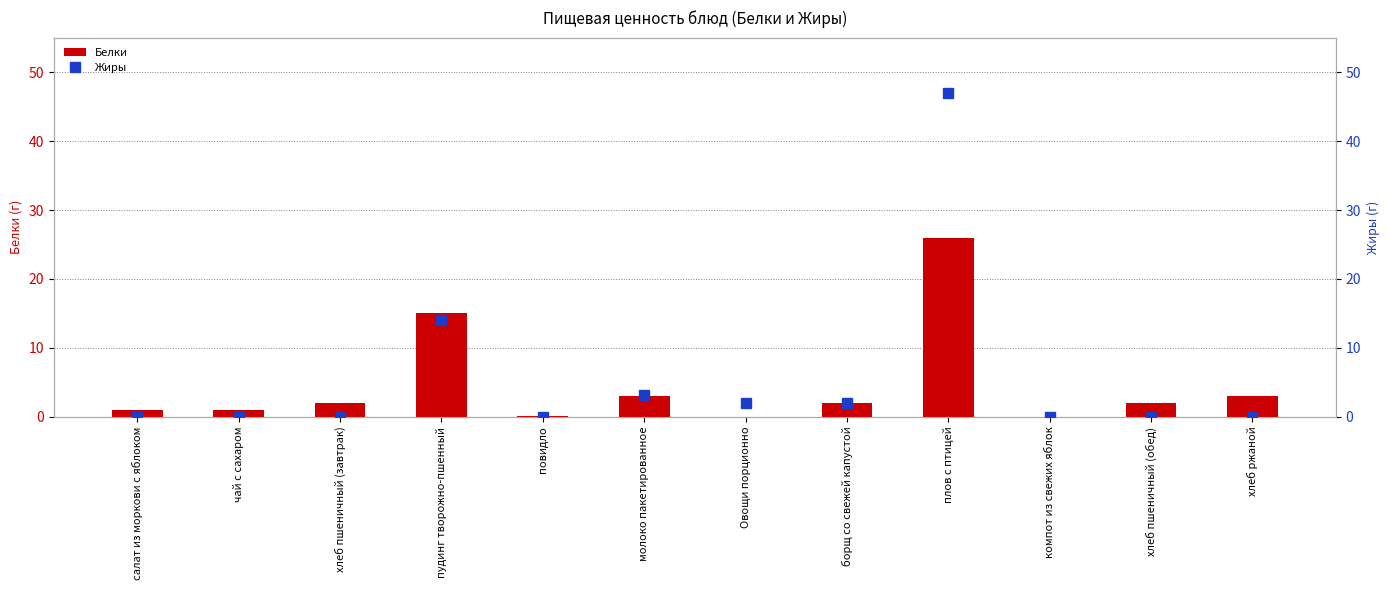

Reading left to right, what are all the values shown in this chart?

Белки: салат из моркови с яблоком=1.0	чай с сахаром=1.0	хлеб пшеничный (завтрак)=2.0	пудинг творожно-пшенный=15.0	повидло=0.1	молоко пакетированное=3.0	Овощи порционно=0.0	борщ со свежей капустой=2.0	плов с птицей=26.0	компот из свежих яблок=0.0	хлеб пшеничный (обед)=2.0	хлеб ржаной=3.0
Жиры: салат из моркови с яблоком=0.0	чай с сахаром=0.0	хлеб пшеничный (завтрак)=0.0	пудинг творожно-пшенный=14.0	повидло=0.0	молоко пакетированное=3.2	Овощи порционно=2.0	борщ со свежей капустой=2.0	плов с птицей=47.0	компот из свежих яблок=0.0	хлеб пшеничный (обед)=0.0	хлеб ржаной=0.0